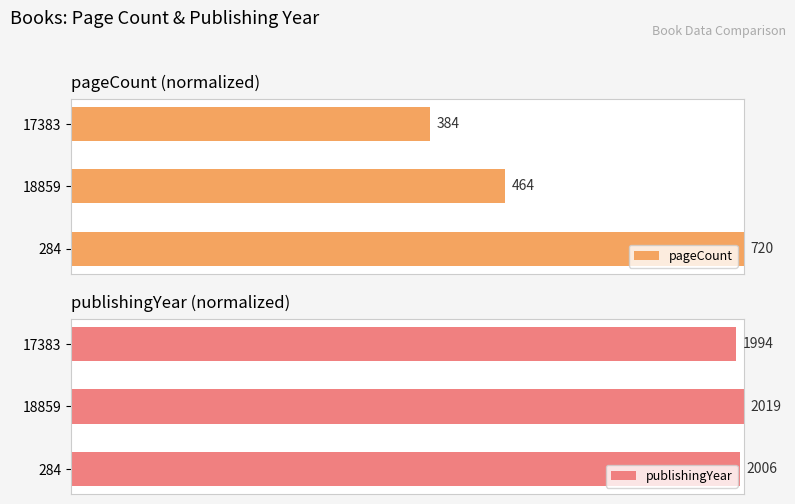

Reading right to left, list all the values displayed in this chart.

pageCount: 53.3	64.4	100.0
publishingYear: 98.8	100.0	99.4